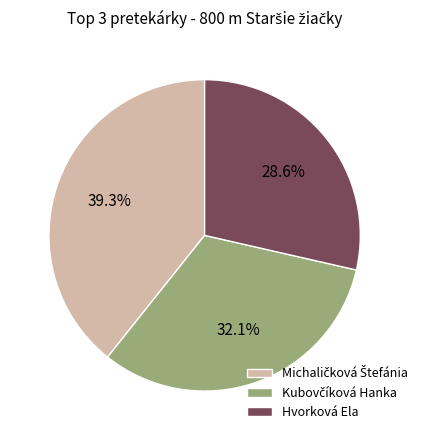

What is the smallest slice in the pie chart?

Hvorková Ela